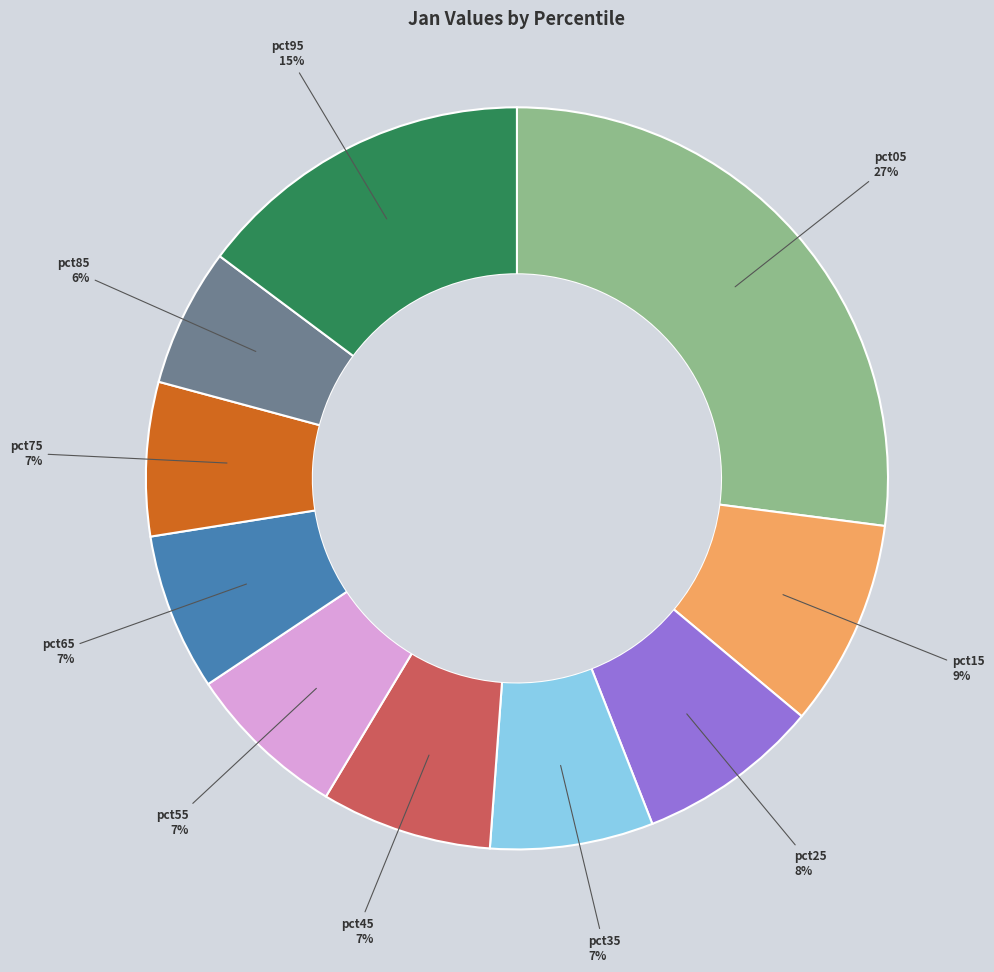

To the nearest percent, what portion does pct15 represent?

9%